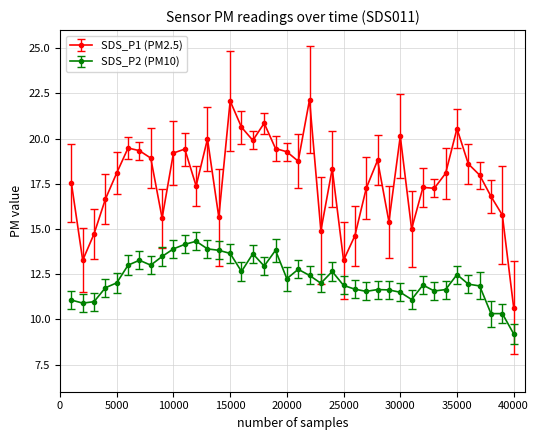

True or false: SDS_P1 (PM2.5) has more than 2 points higher than both neighbors.

True